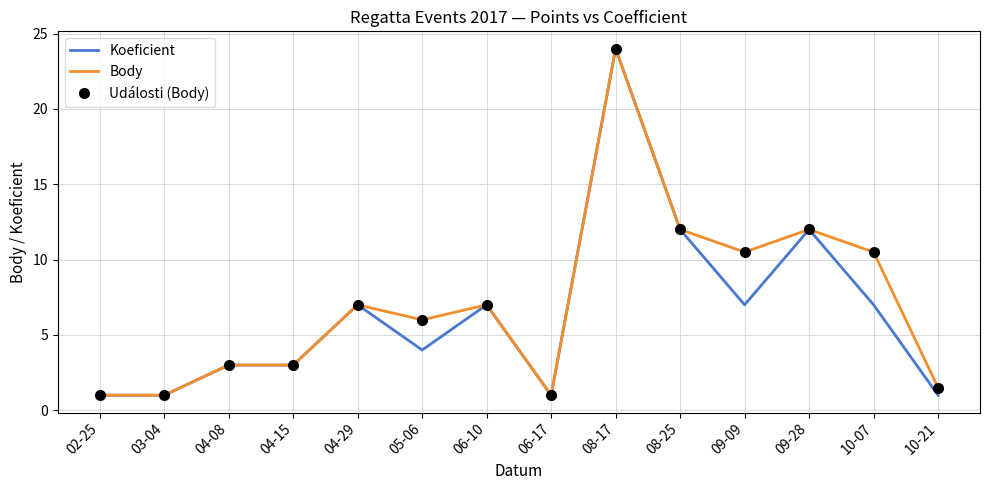

What is the label of the 14th point from the right?

02-25